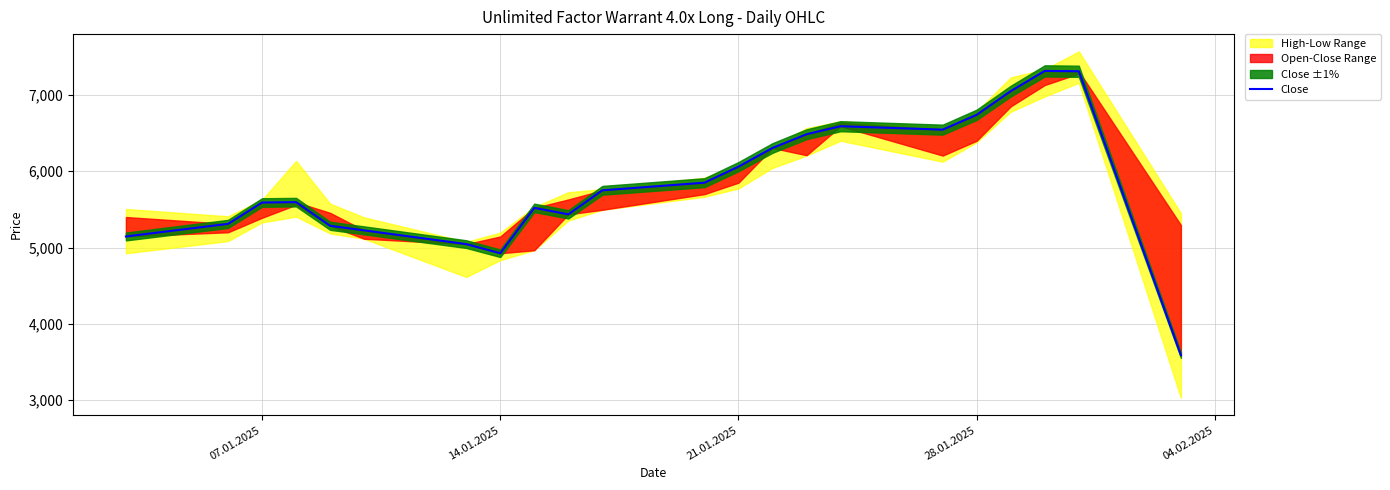

What is the smallest value displayed?

3590